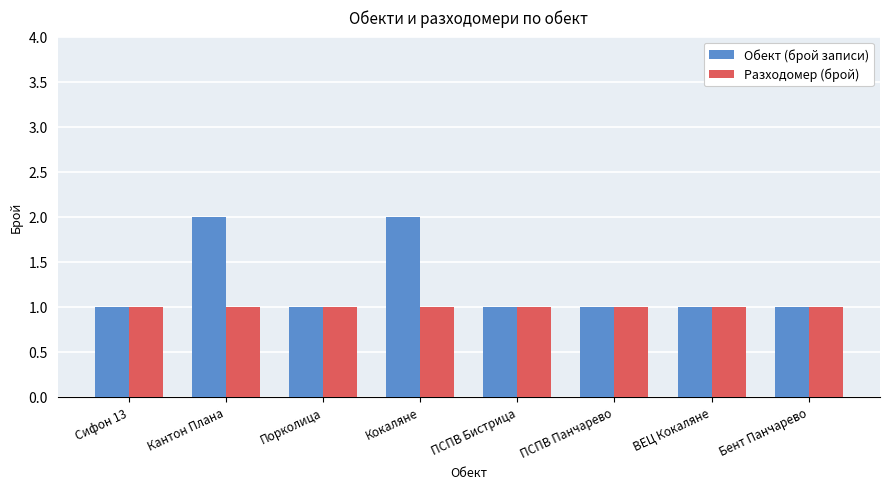

List the series in order of their peak value, lowest first.

Разходомер (брой), Обект (брой записи)